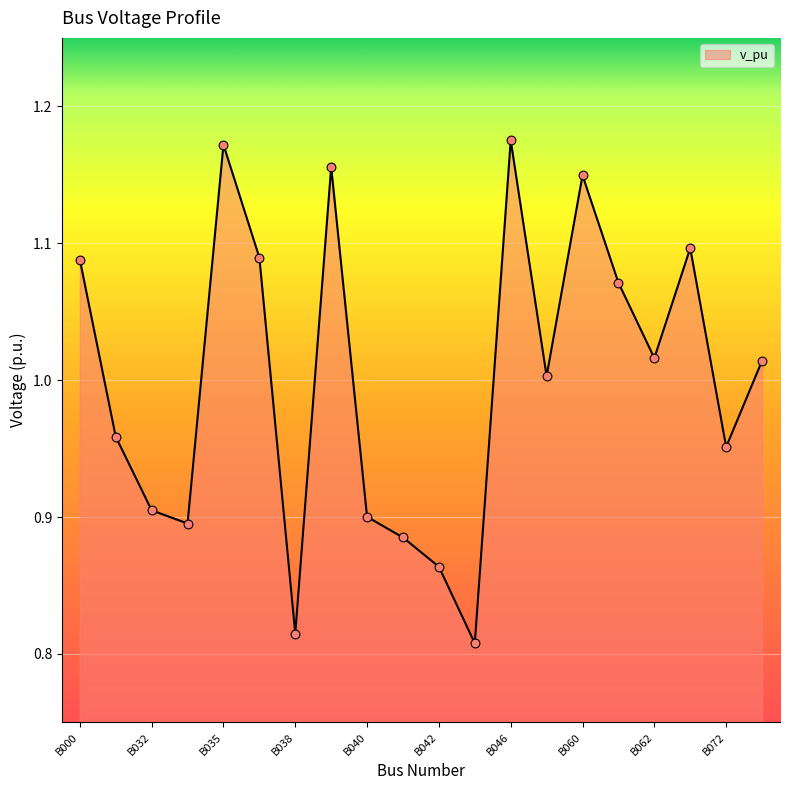

What is the difference between the maximum and minimum values?

0.4